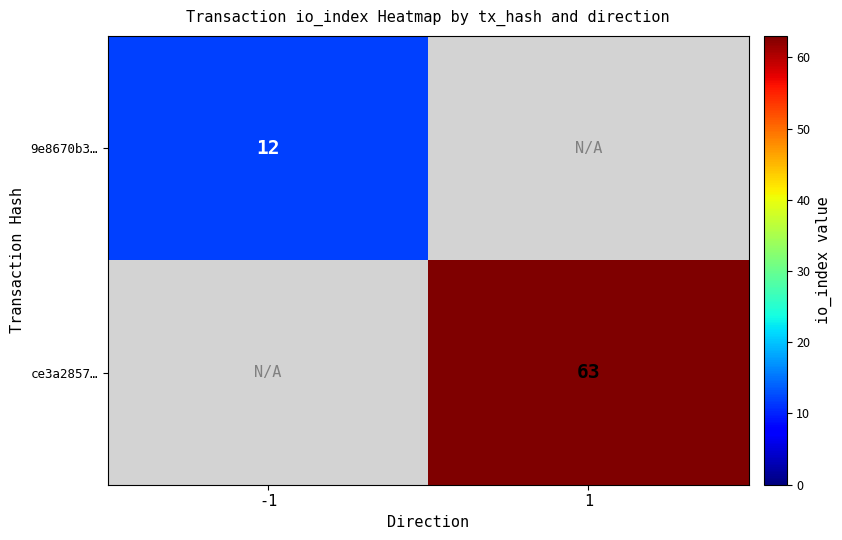

The 9e8670b3… series shows 12 at -1. True or false?

True